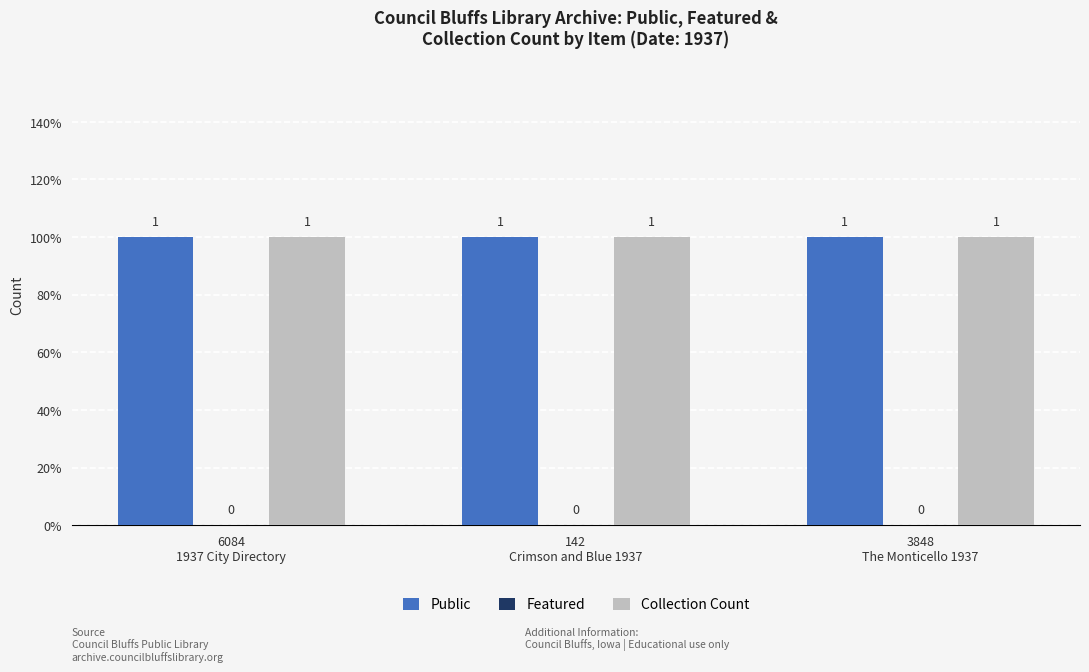

Reading left to right, extract all data points from this chart.

Public: 6084
1937 City Directory=1	142
Crimson and Blue 1937=1	3848
The Monticello 1937=1
Featured: 6084
1937 City Directory=0	142
Crimson and Blue 1937=0	3848
The Monticello 1937=0
Collection Count: 6084
1937 City Directory=1	142
Crimson and Blue 1937=1	3848
The Monticello 1937=1